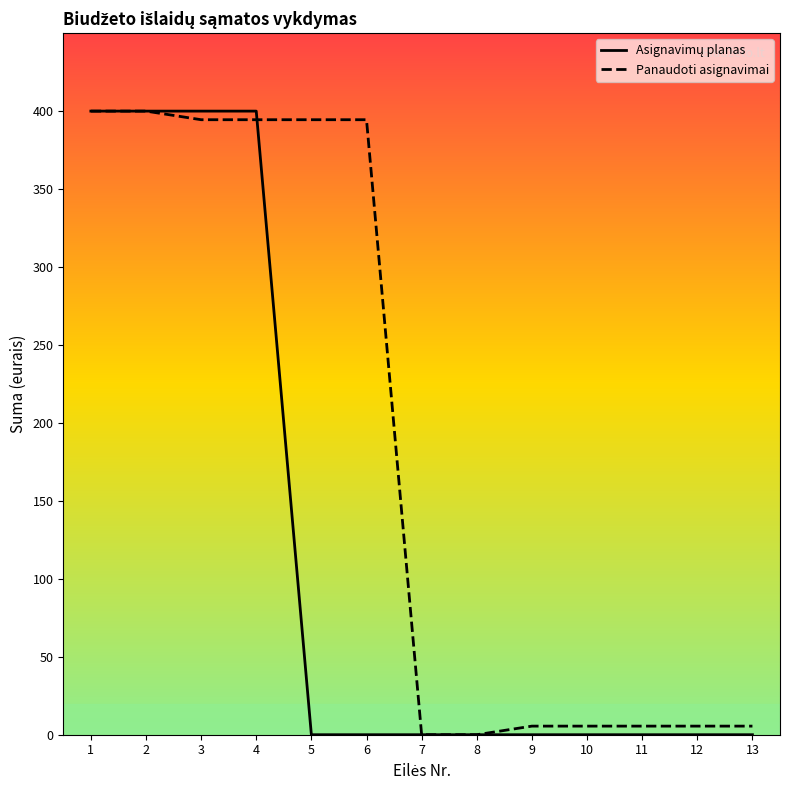

Is the value of Panaudoti asignavimai at 9 greater than the value of Asignavimų planas at 13?

Yes